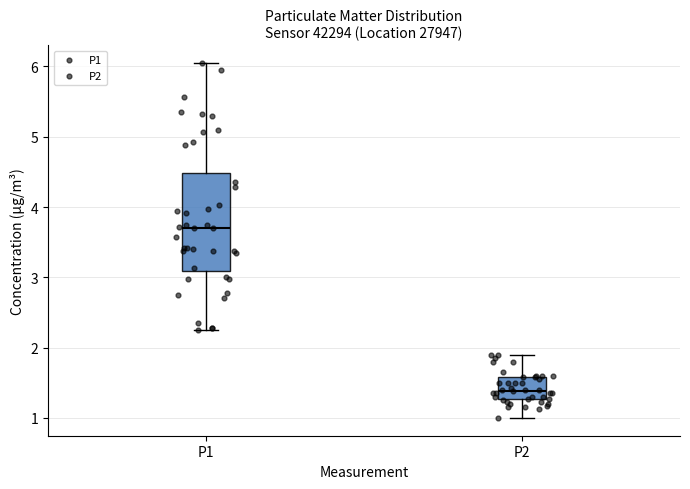

Comparing the boxes themselves (not the whiskers), which one is the tallest?

P1